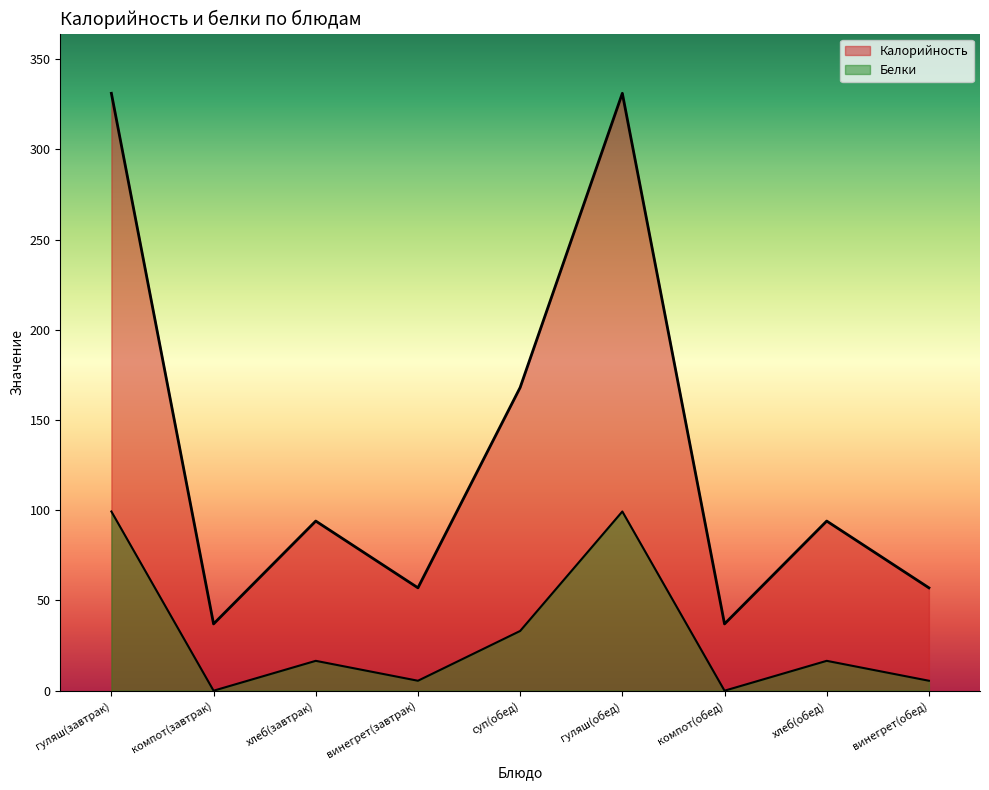

List the series in order of their overall mean, lowest first.

Белки, Калорийность